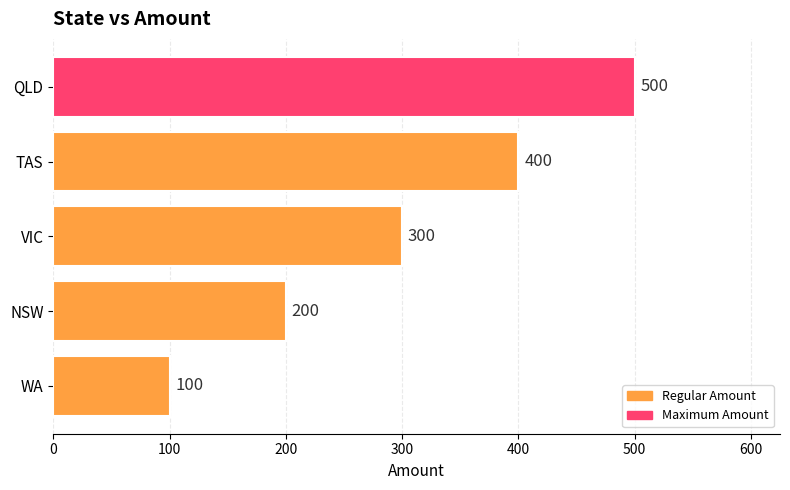

What is the change in value from NSW to VIC?

+100